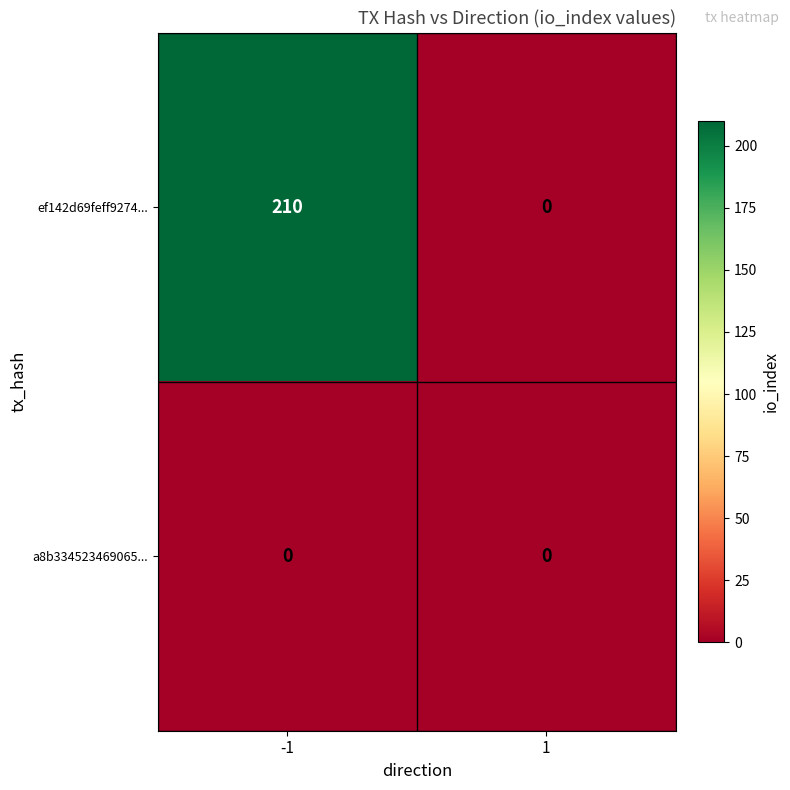

What is the spread (max minus min) of values at -1?

210